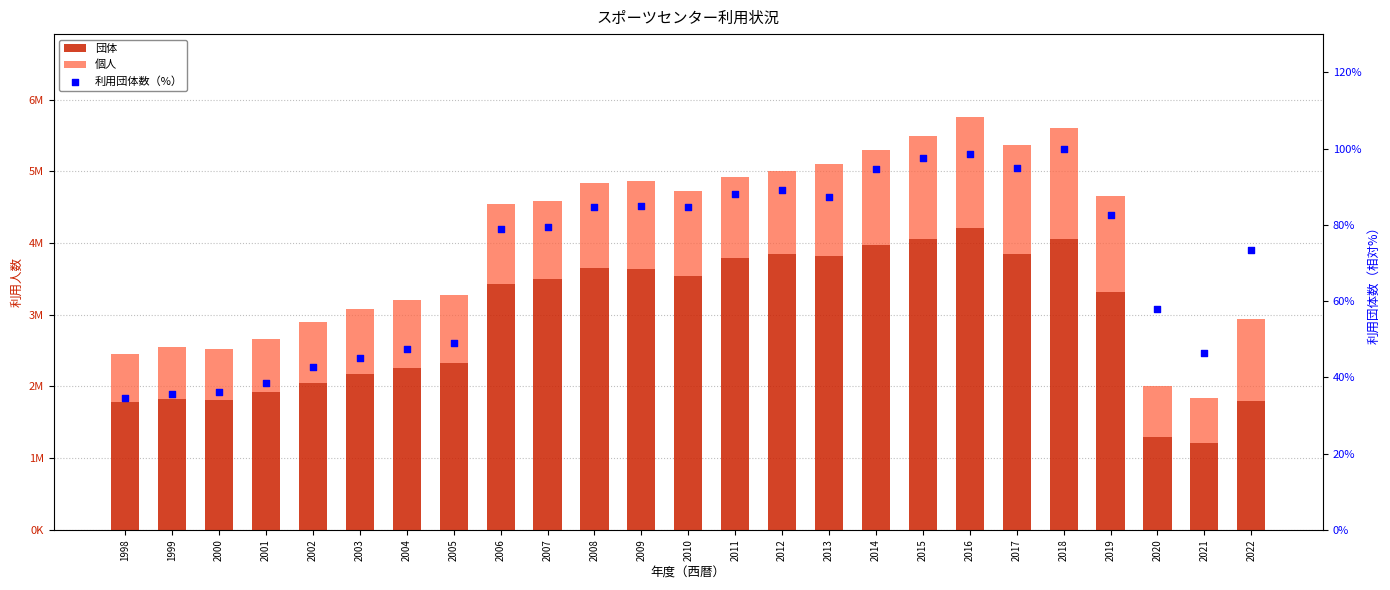

Which series has the largest Y range (max minus min)?

団体